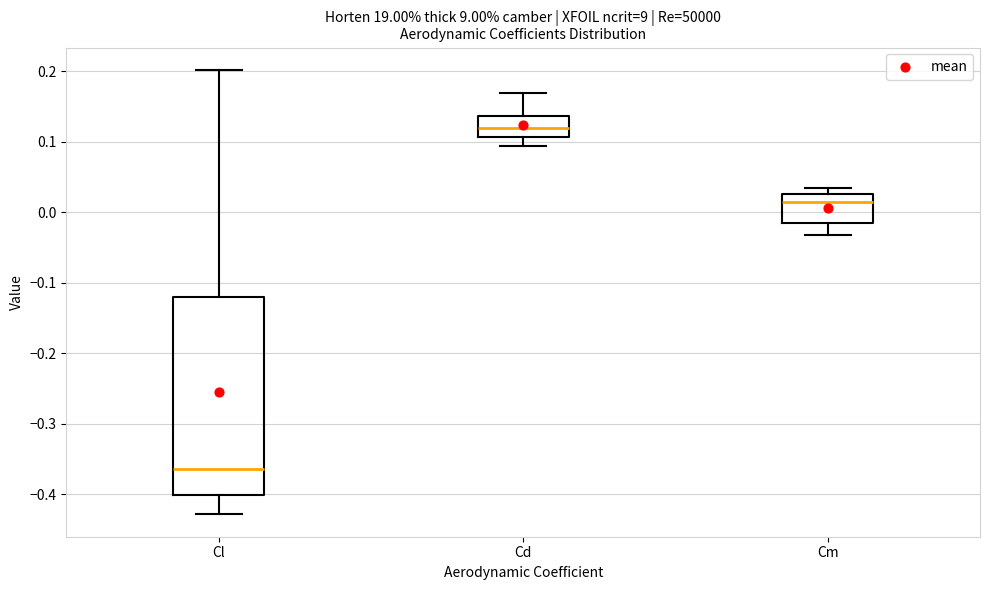

Reading left to right, read every box against the y-axis: the position of its median line, the range the box covers, and the ends of its whiskers. The values are not printed on the chart, so give them approximately, as read against the axis.

Cl: median -0.36, box -0.40 to -0.12, whiskers -0.43 to 0.20
Cd: median 0.12, box 0.11 to 0.14, whiskers 0.09 to 0.17
Cm: median 0.02, box -0.02 to 0.03, whiskers -0.03 to 0.03 (just above the box's upper edge)